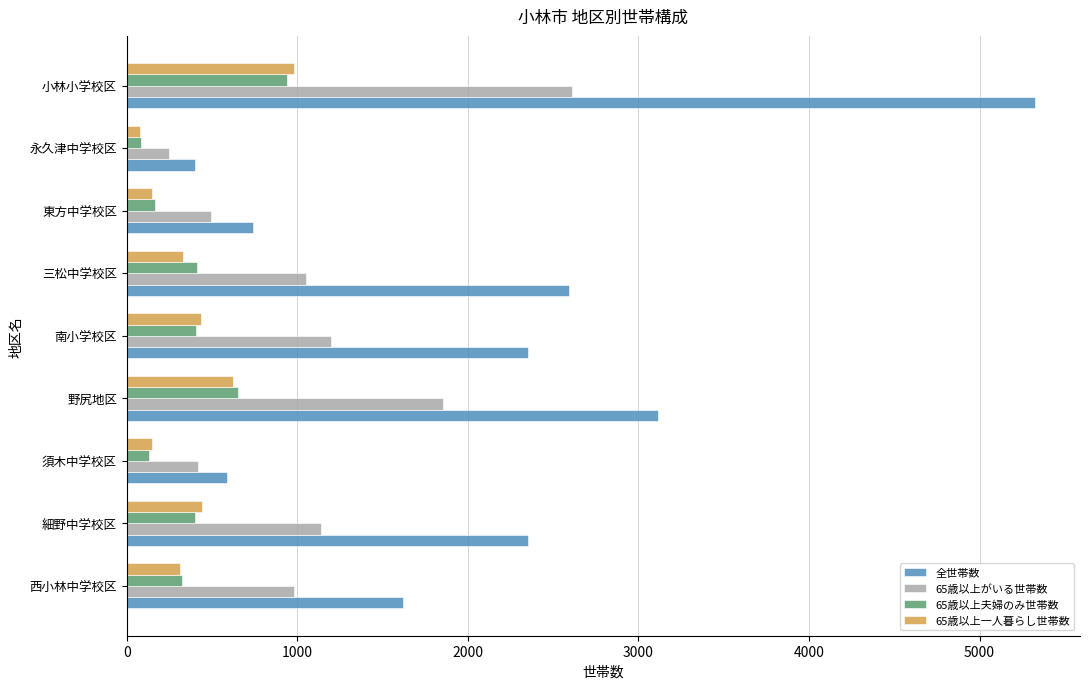

Which series has the largest total across all categories?

全世帯数